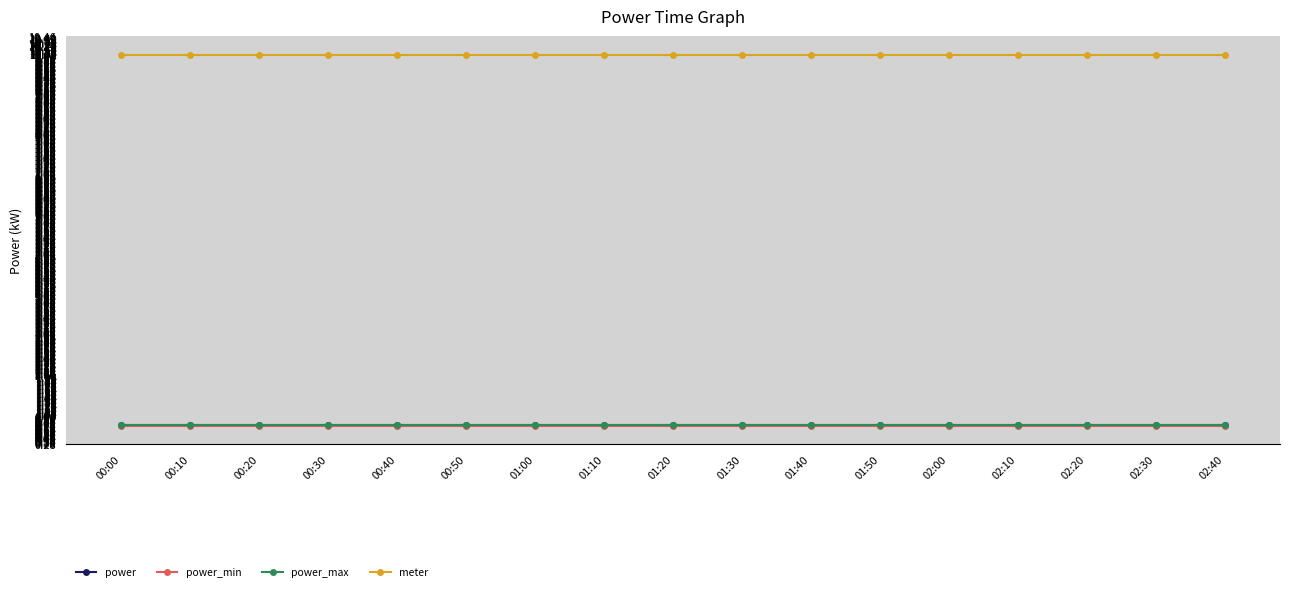

What is the difference between the highest and lowest values at 01:10?

9.3